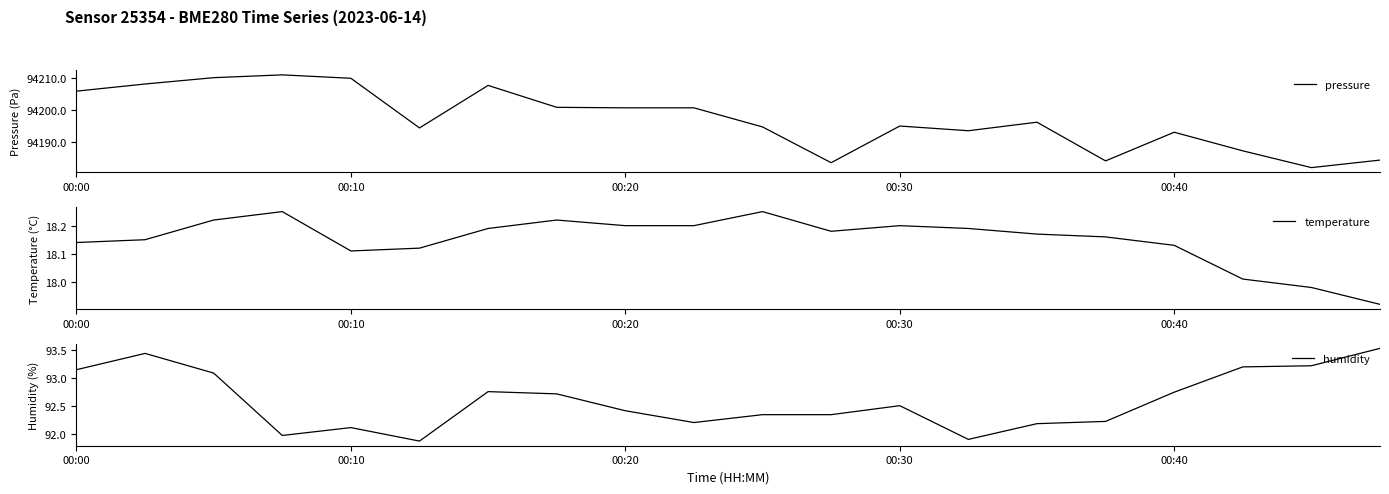

What position from the right is 18?

2